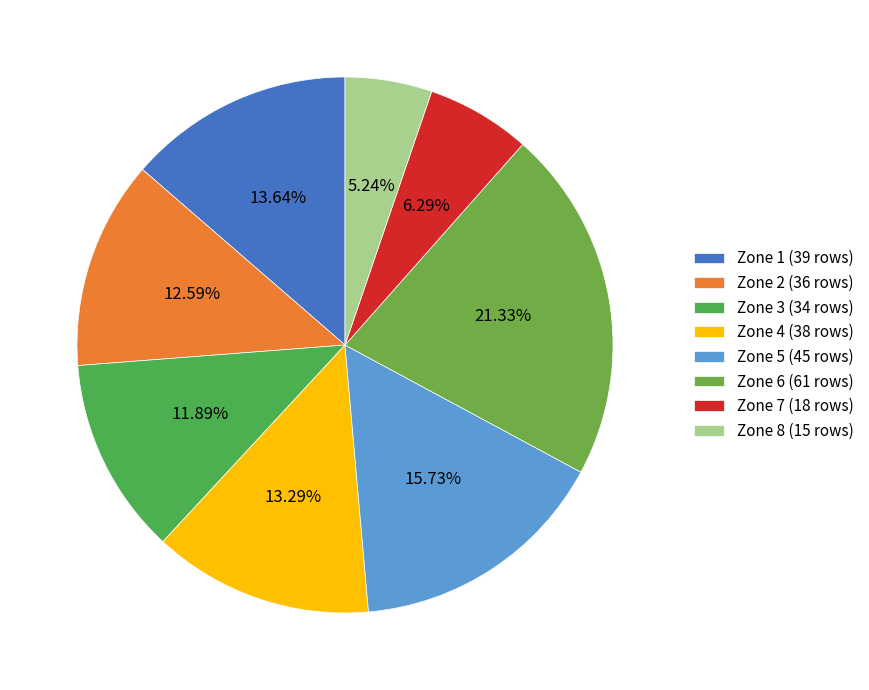

Approximately how many times larger is the value at Zone 8 compared to Zone 1?

0.4